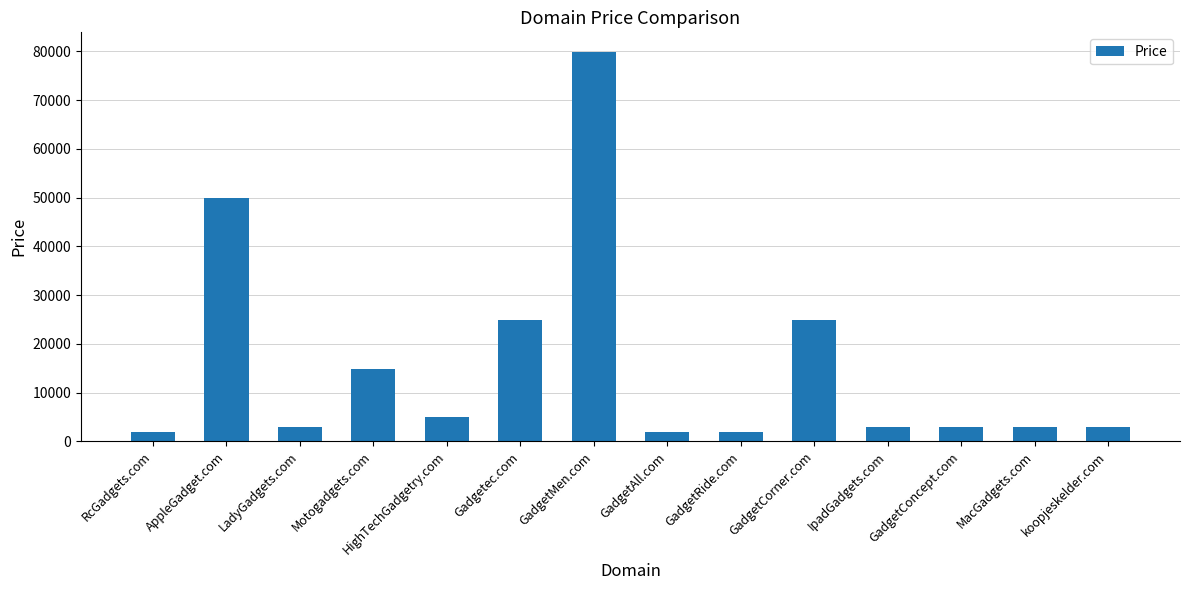

Read the value at LadyGadgets.com.

2888